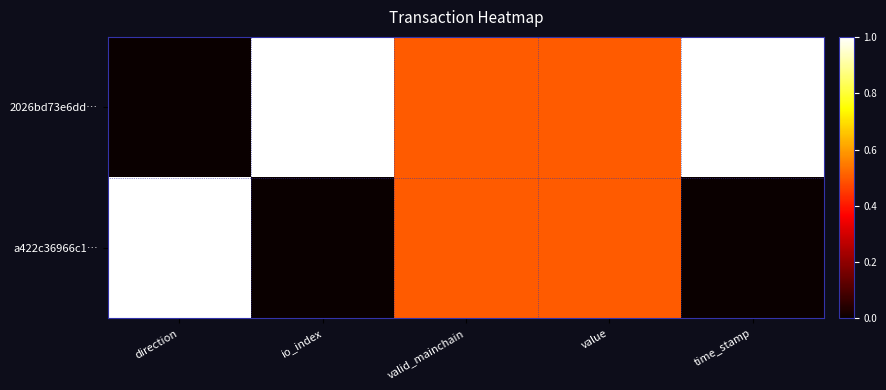

Reading left to right, list all the values displayed in this chart.

2026bd73e6dd…: direction=0.0	io_index=1.0	valid_mainchain=0.5	value=0.5	time_stamp=1.0
a422c36966c1…: direction=1.0	io_index=0.0	valid_mainchain=0.5	value=0.5	time_stamp=0.0